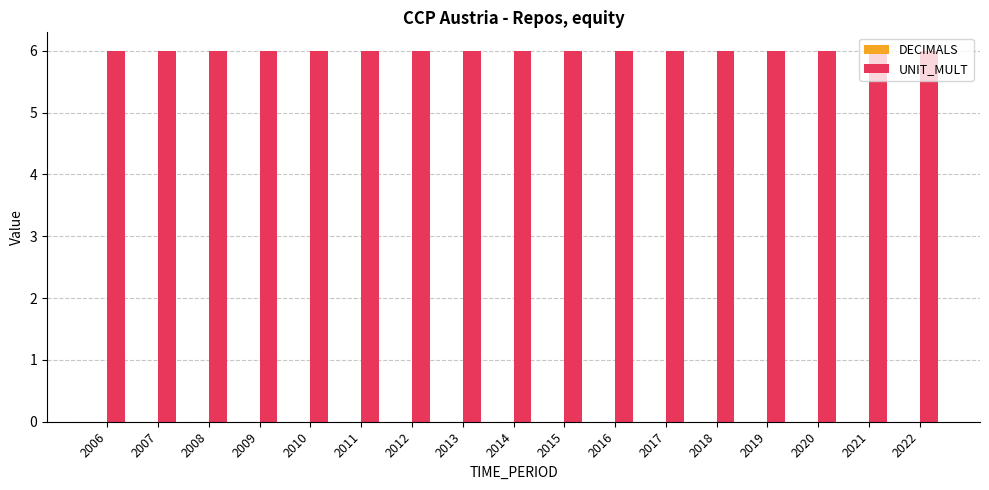

At 2009, list the series in order from largest to smallest.

UNIT_MULT, DECIMALS